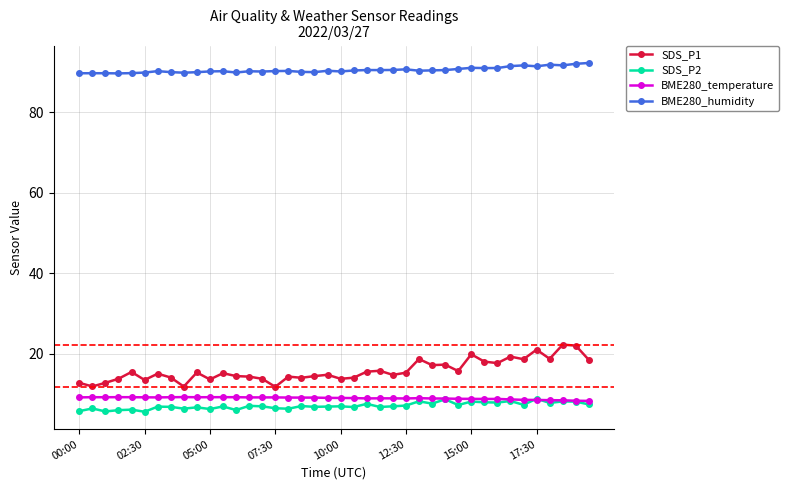

How many categories are shown in the chart?

40